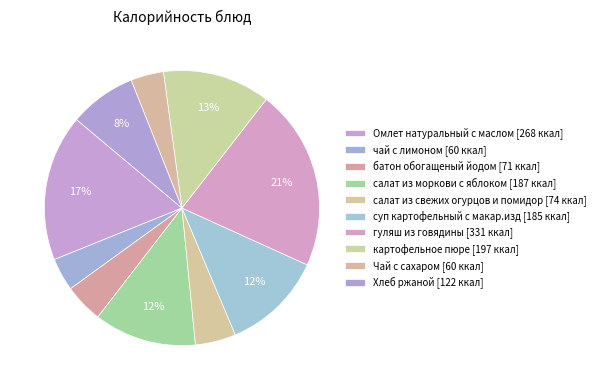

Count the number of slices in the pie.

10